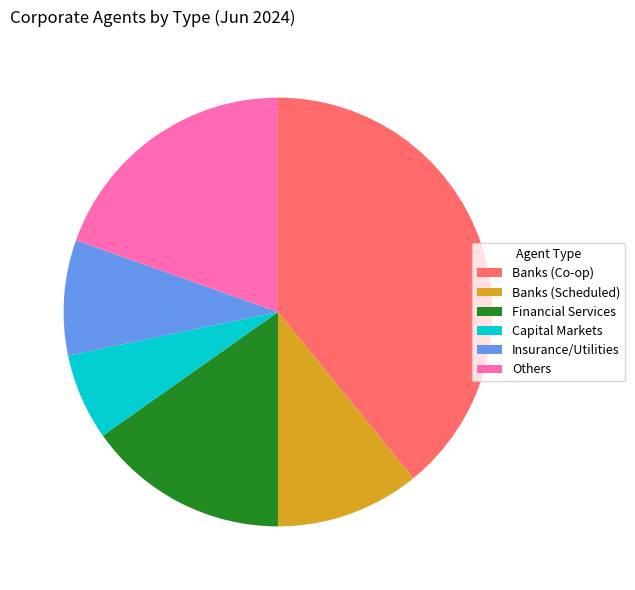

Is there any slice that represents more than half of the pie?

No